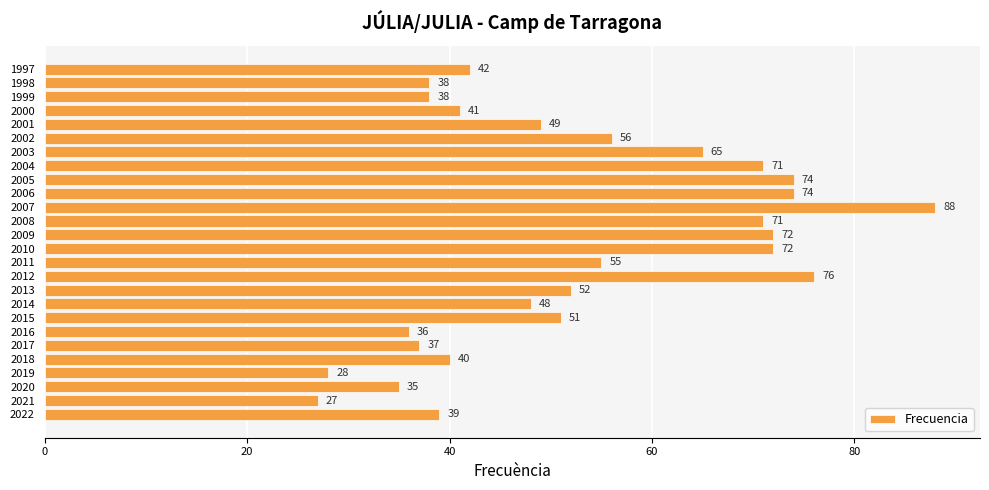

Where is the data nearest to the value 57?

2002